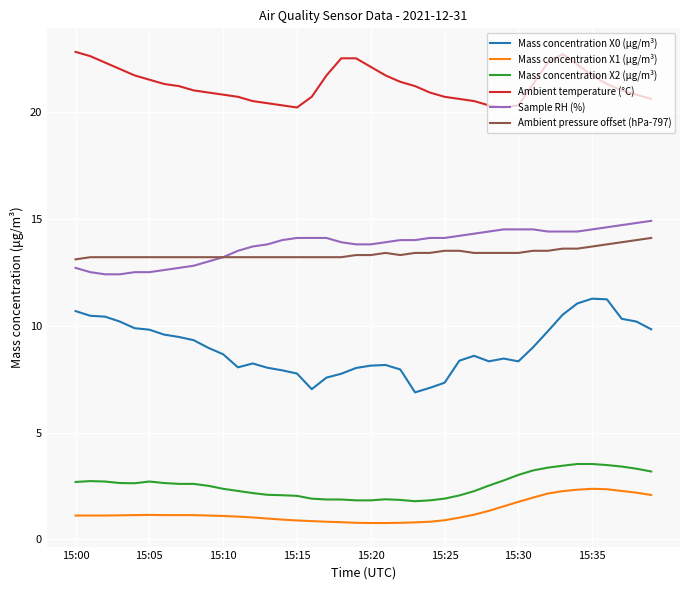

True or false: Ambient temperature (°C) and Sample RH (%) cross at least once.

False